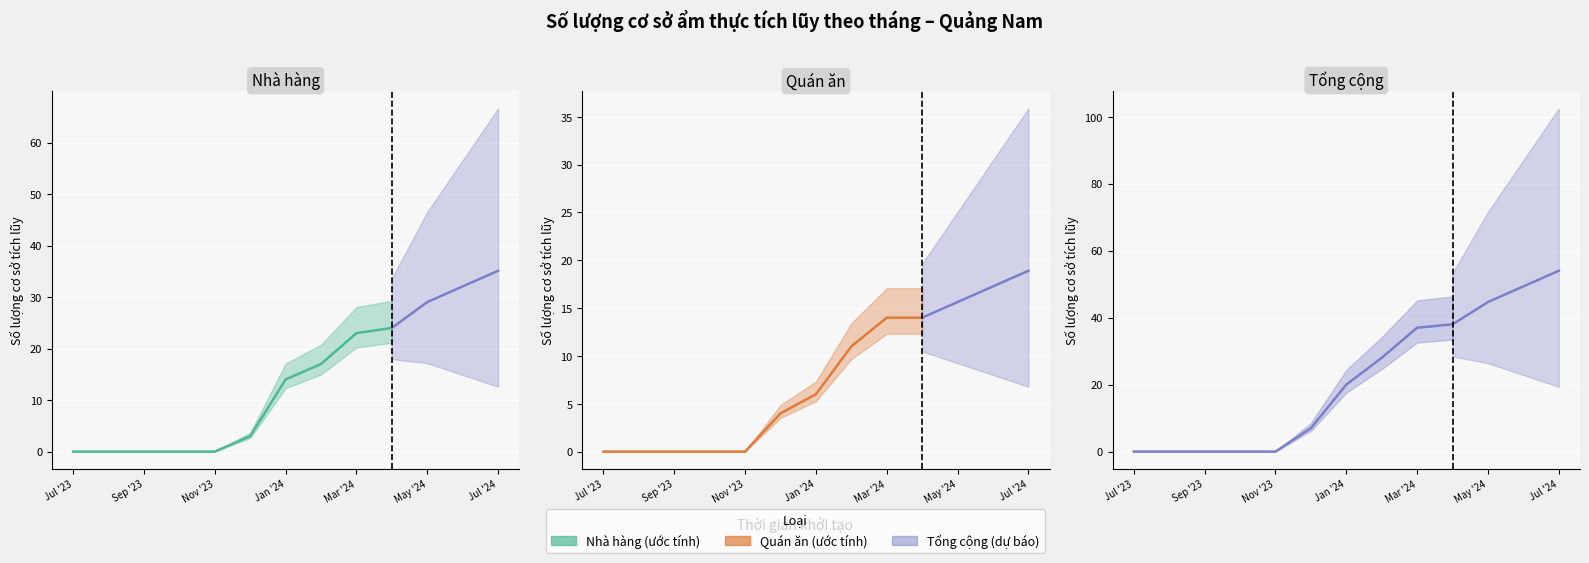

What is the value of the Nhà hàng point at the 10th from the left?

24